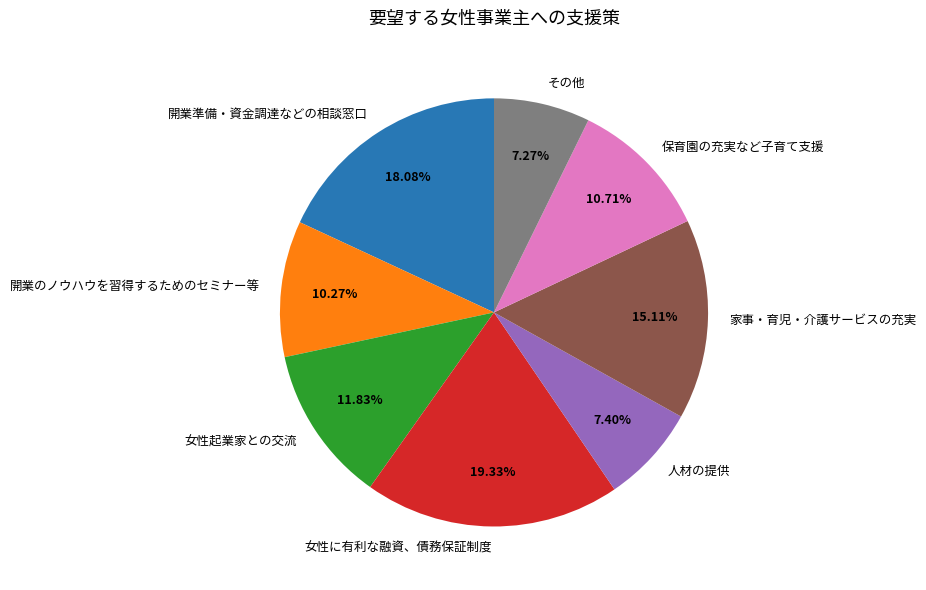

Which has a higher value, 保育園の充実など子育て支援 or 開業準備・資金調達などの相談窓口?

開業準備・資金調達などの相談窓口